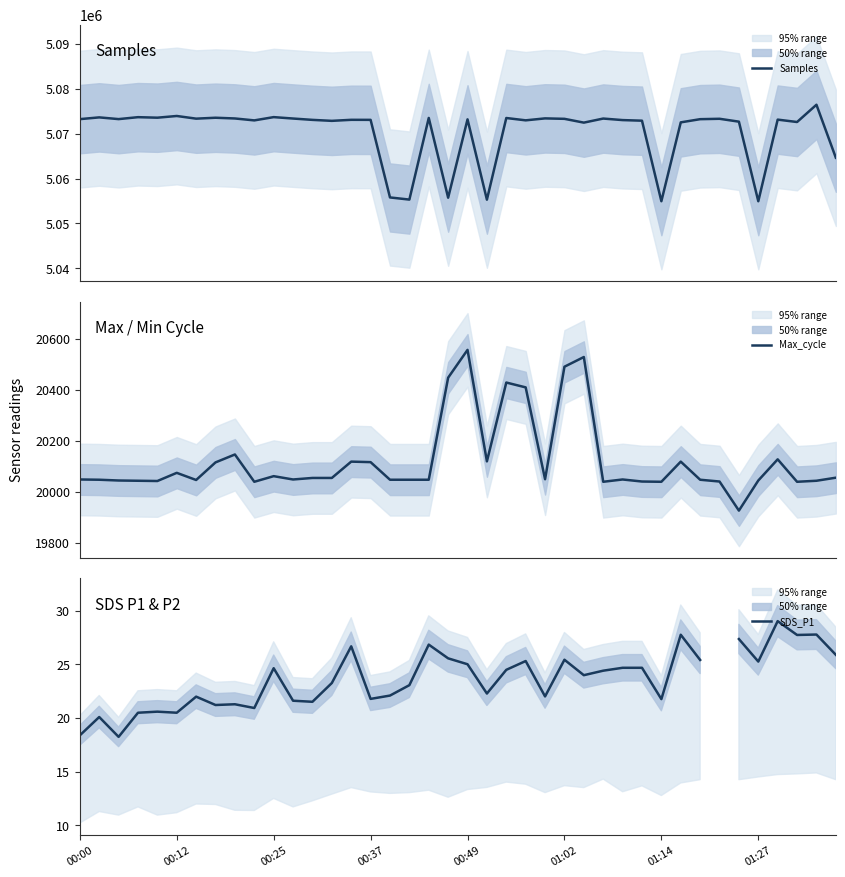

What is the value of the Max_cycle point at the 40th from the left?

20056.0